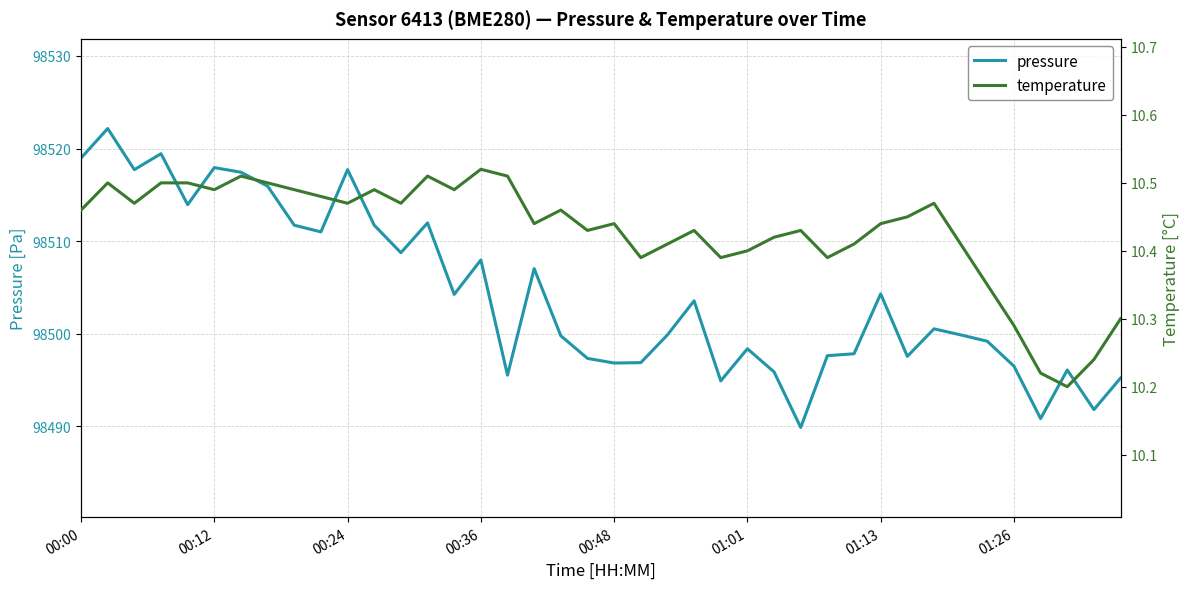

Which has a higher value, 31 or 01:01?

01:01